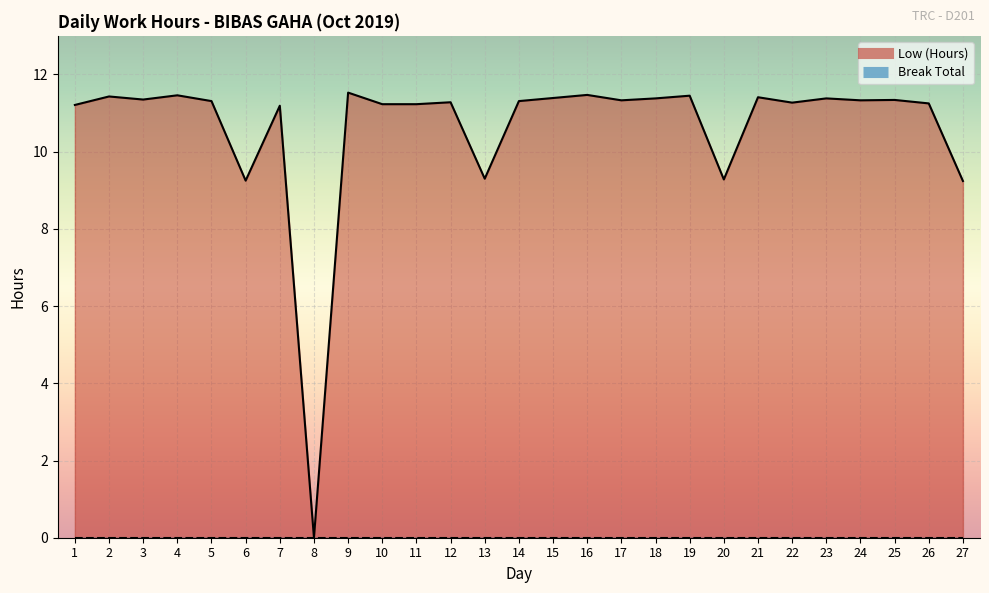

Between 1 and 2, which is larger?

2